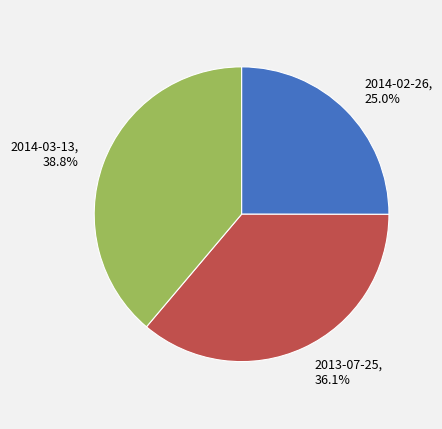

To the nearest percent, what percentage of the pie is 2013-07-25?

36%